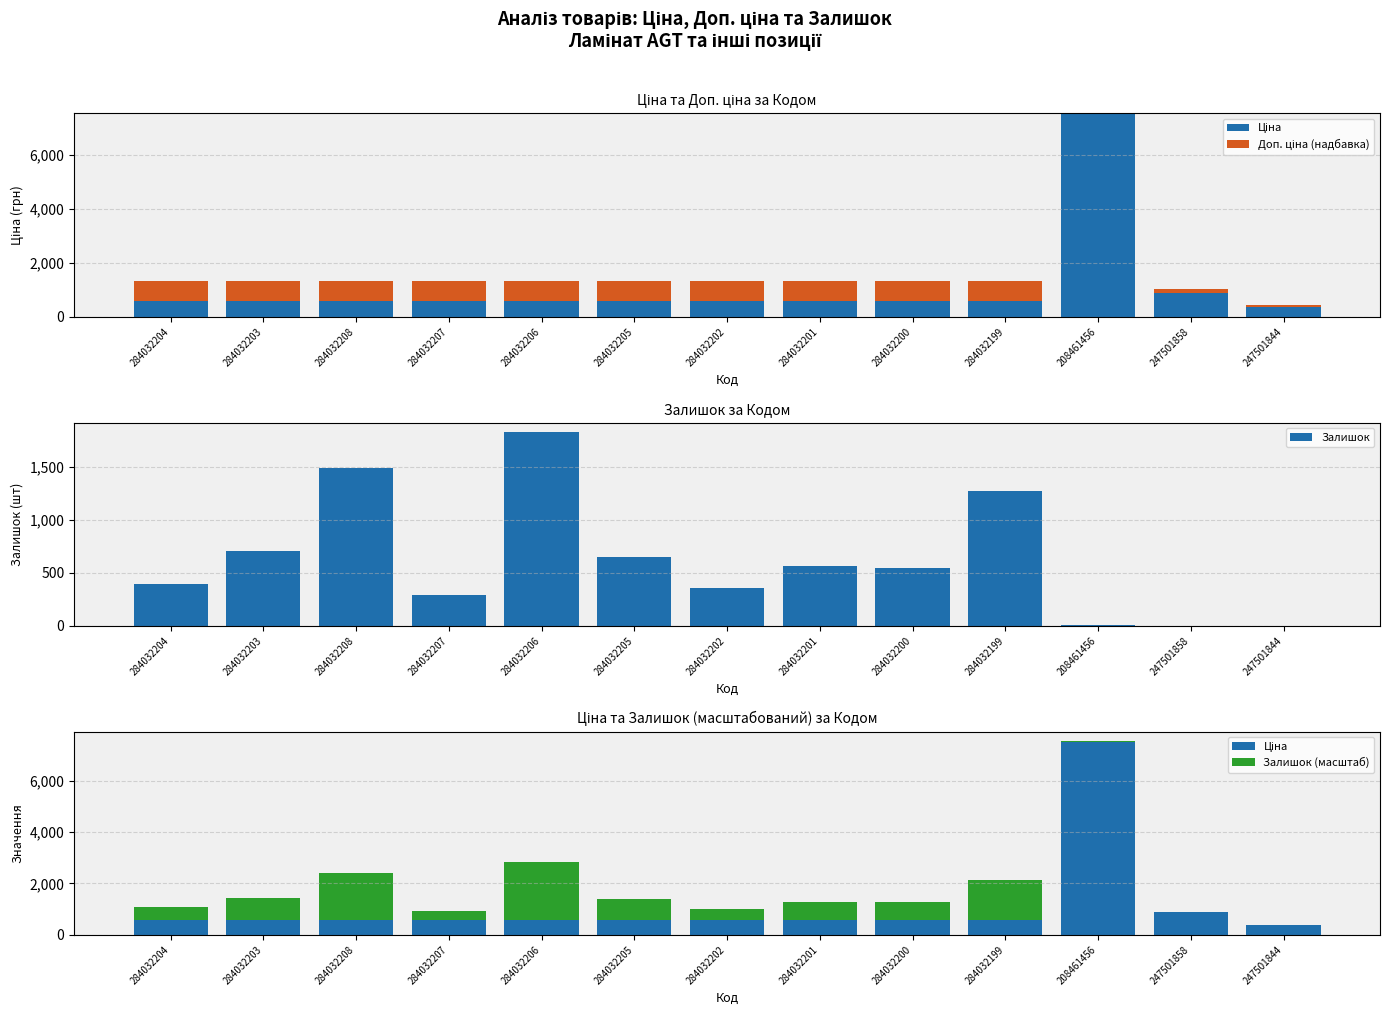

How many series are shown in this chart?

4